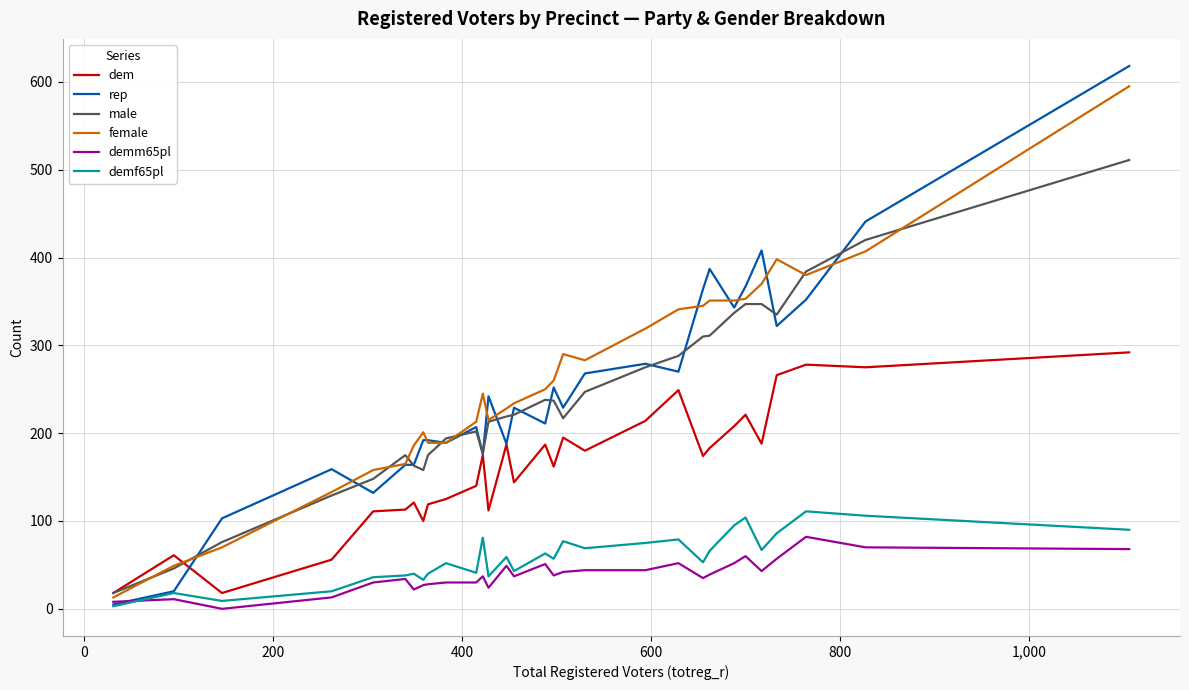

What is the maximum value shown in the chart?

618